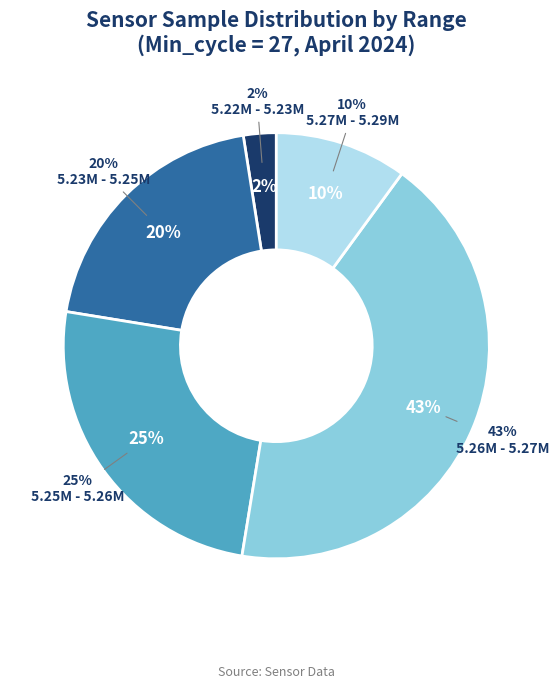

The 28 slice represents 11% of the pie. True or false?

False